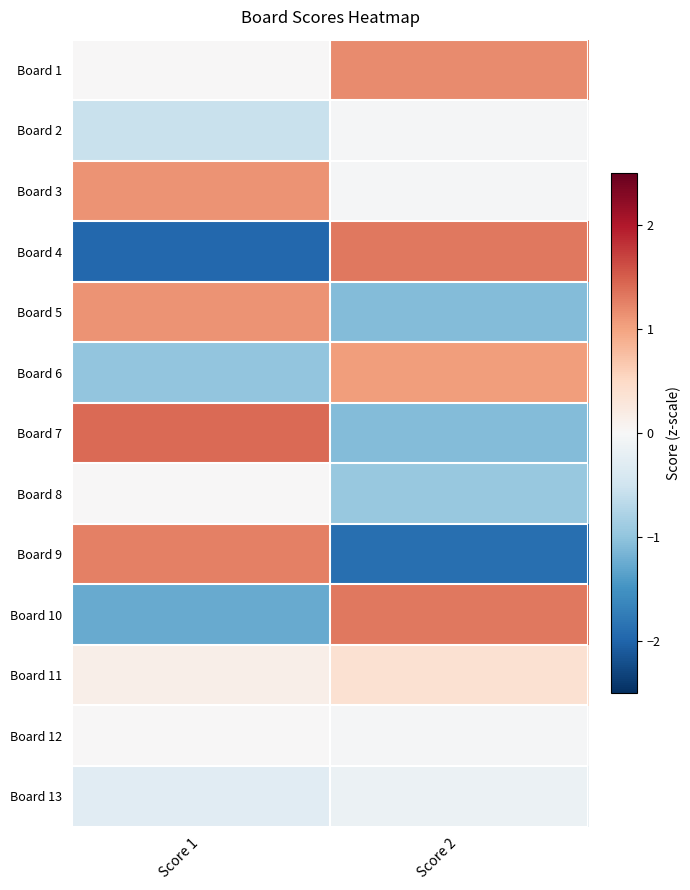

Between Score 1 and Score 2, which series saw the biggest shift?

Board 4